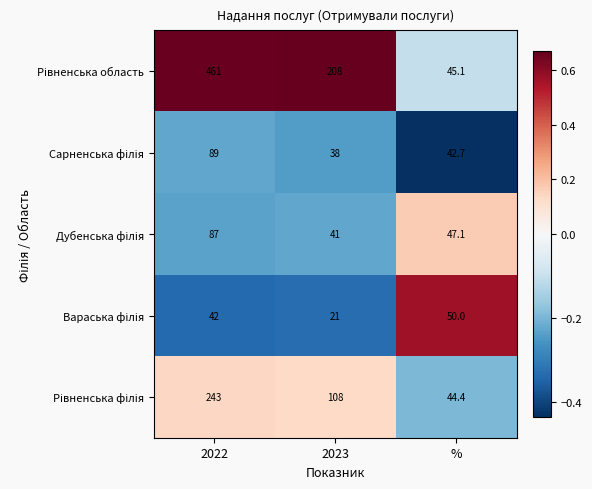

How many series are shown in this chart?

5